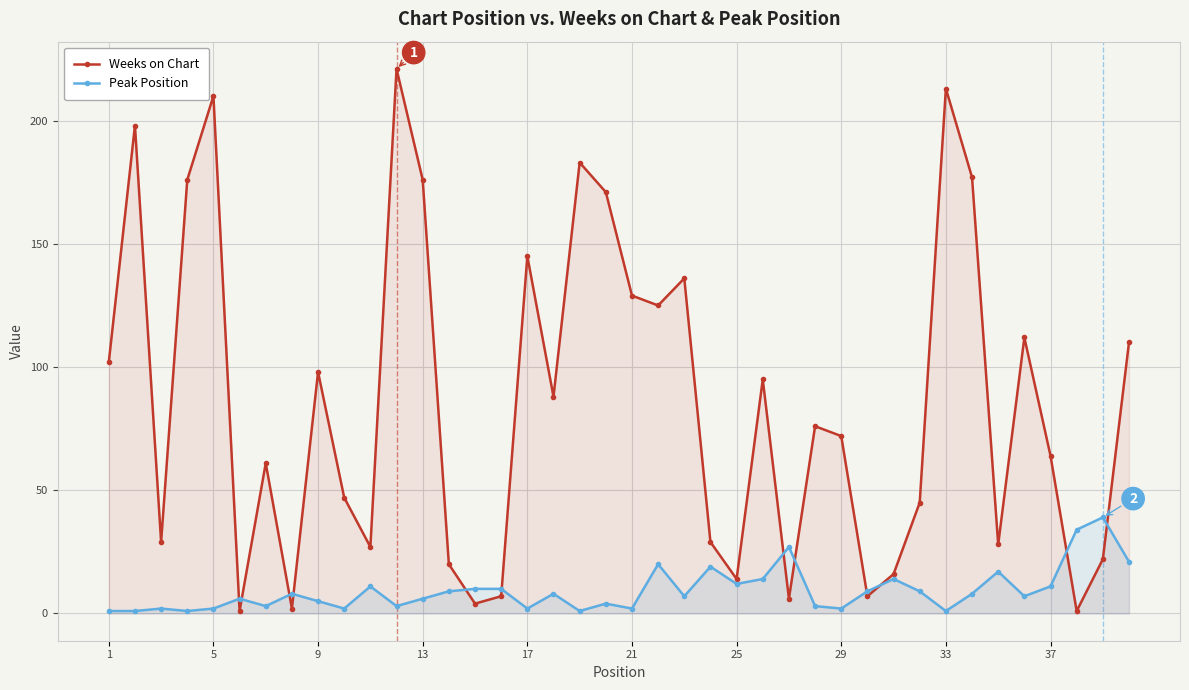

At 1, list the series in order from smallest to largest.

Peak Position, Weeks on Chart